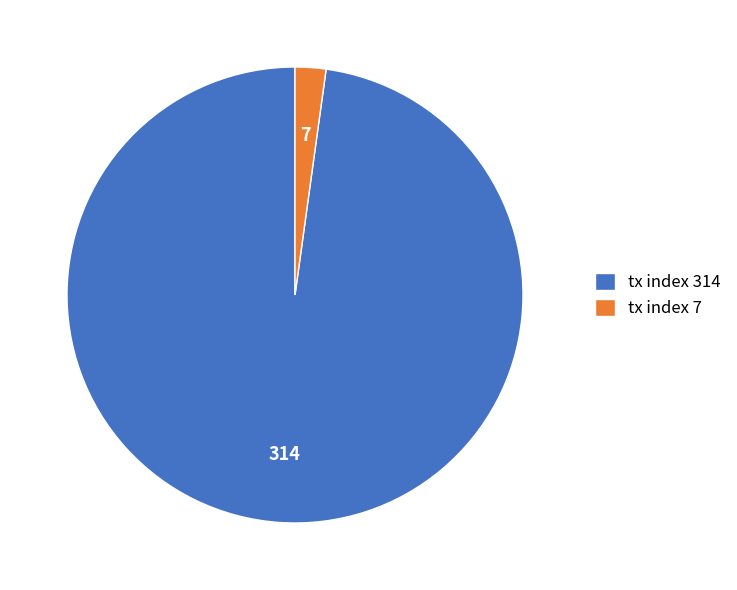

What is the majority slice?

tx index 314